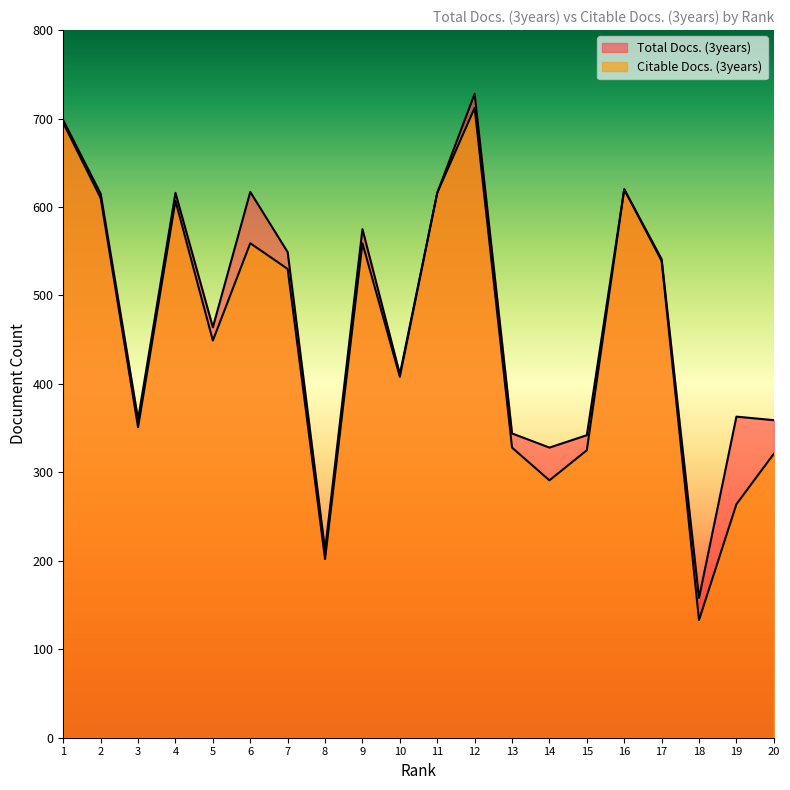

How many interior local peaks does the Citable Docs. (3years) series have?

5